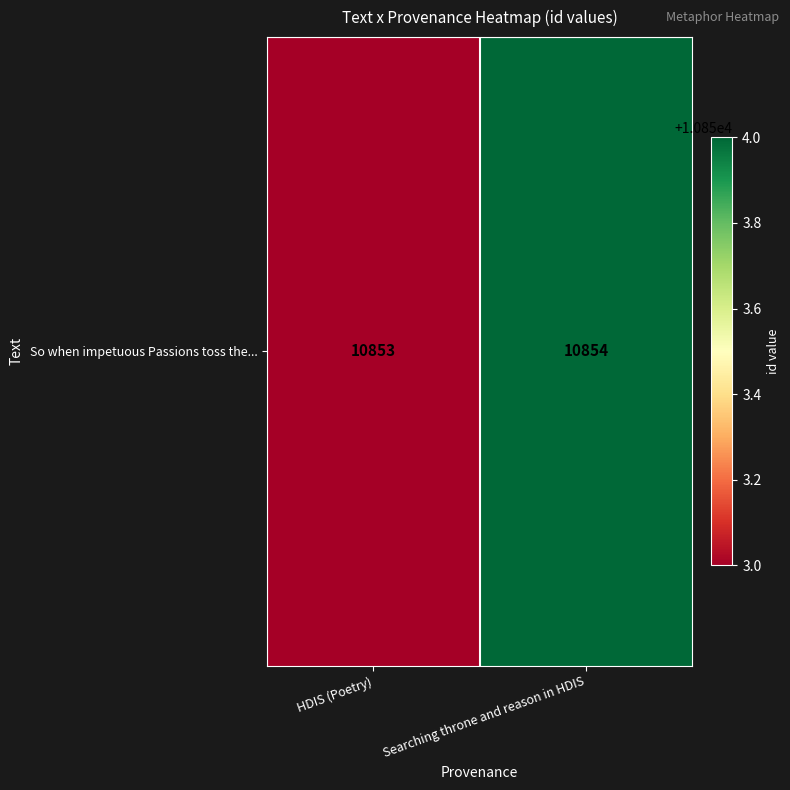

Which label corresponds to the largest value in the chart?

Searching throne and reason in HDIS